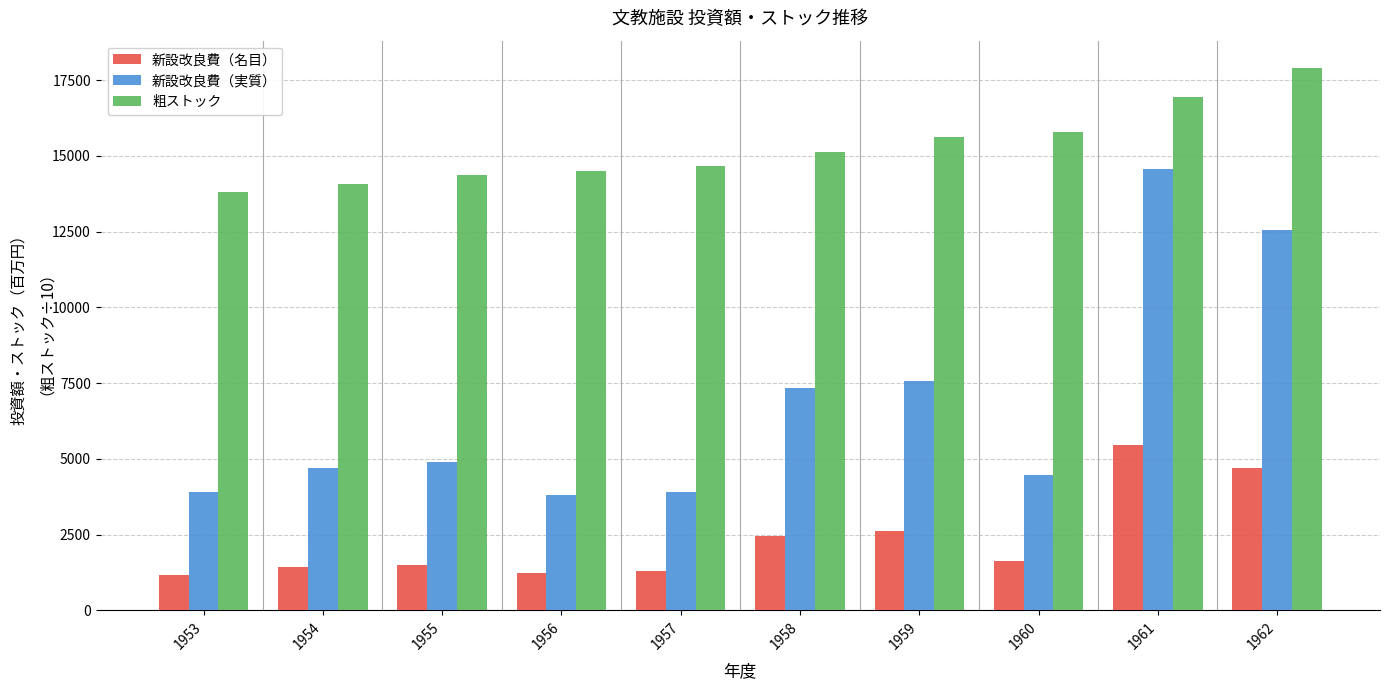

What is the total value across all series at 1956?

19564.1